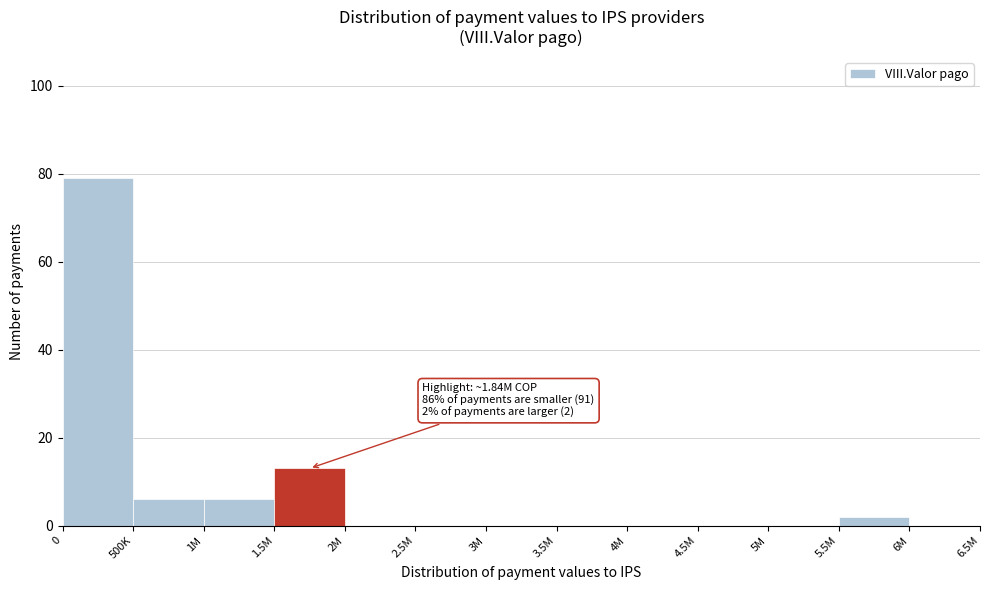

Reading left to right, list all the values displayed in this chart.

0=79	500K=6	1M=6	1.5M=13	2M=0	2.5M=0	3M=0	3.5M=0	4M=0	4.5M=0	5M=0	5.5M=2	6M=0